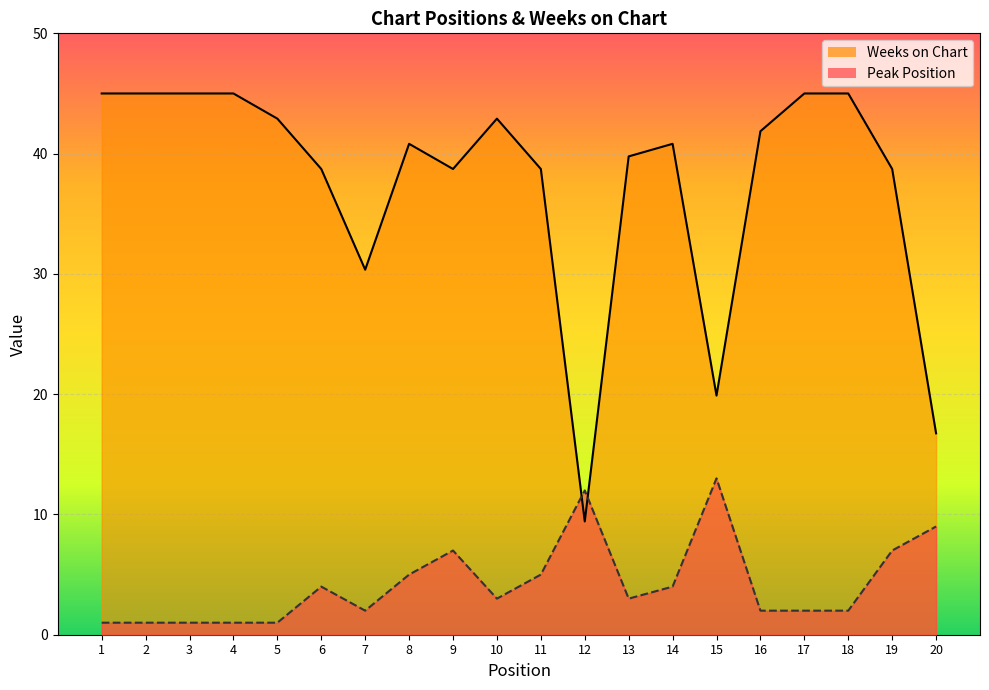

What is the difference between the Weeks on Chart values at 12 and 20?

7.3